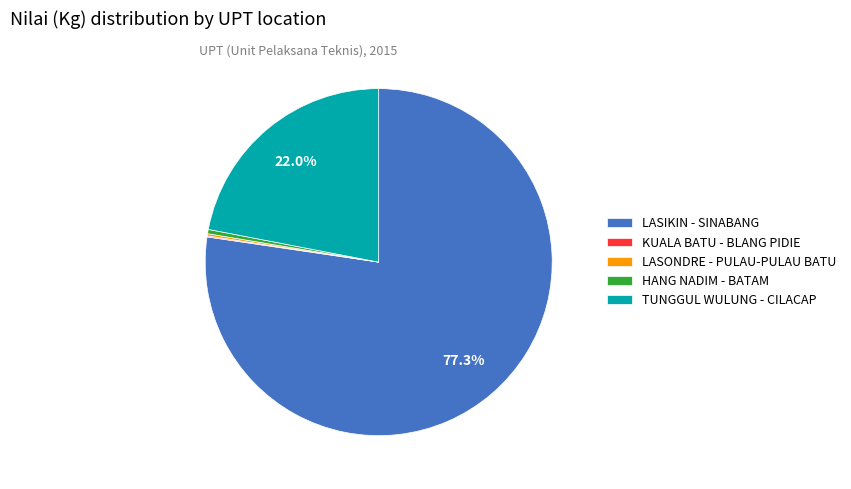

Do LASIKIN - SINABANG and TUNGGUL WULUNG - CILACAP together represent more than half of the pie?

Yes